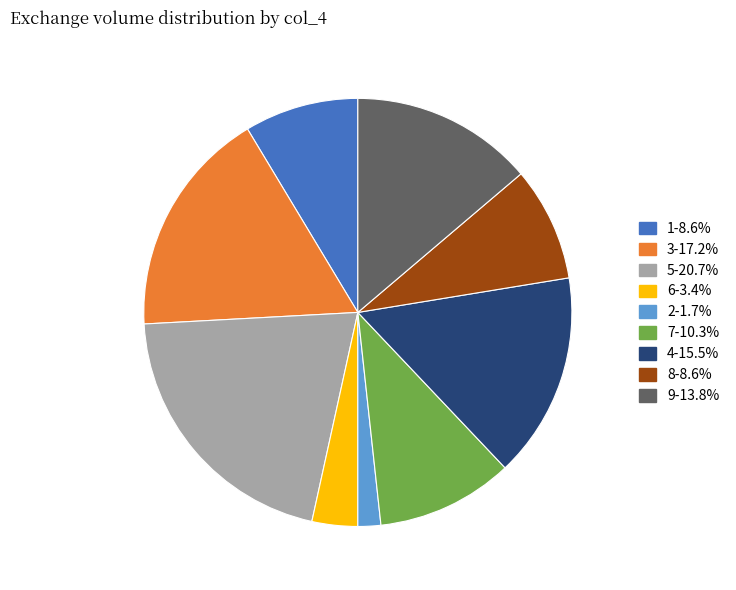

Is there any slice that represents more than half of the pie?

No